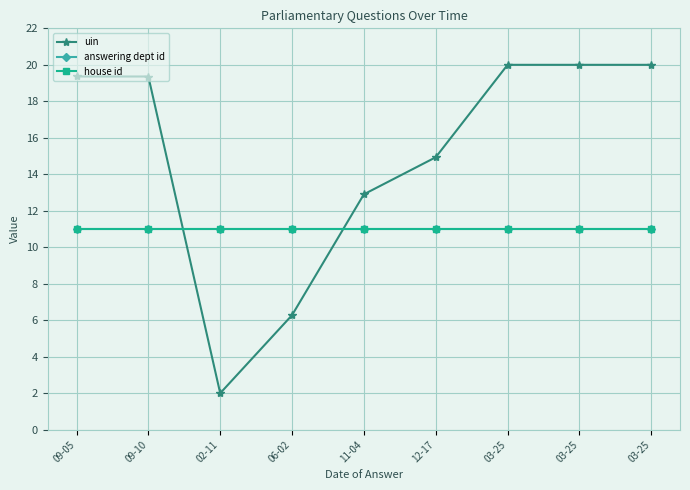

Between 06-02 and 03-25, which series saw the biggest shift?

uin